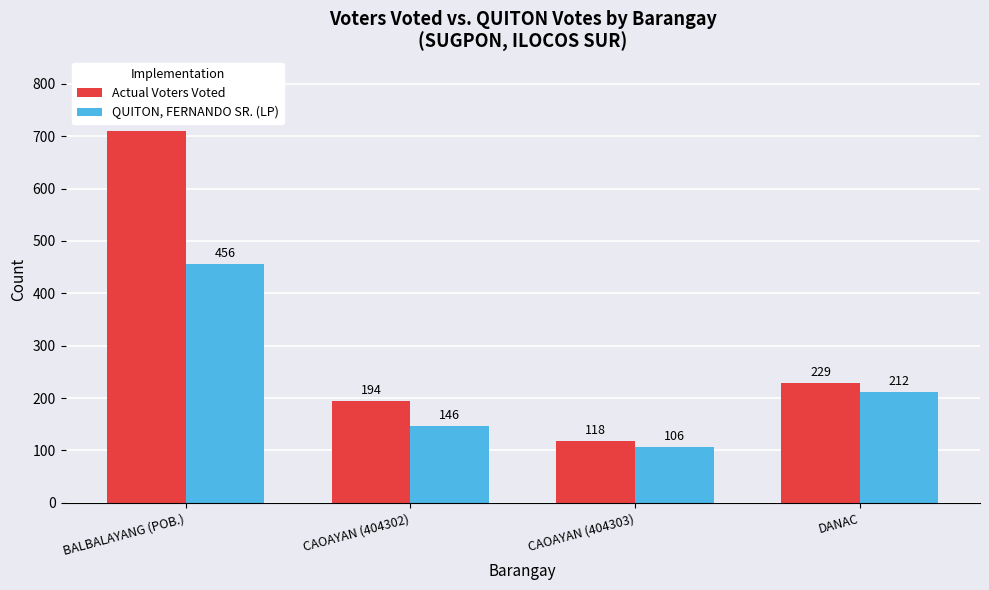

What is the sum of all Actual Voters Voted values?

1251